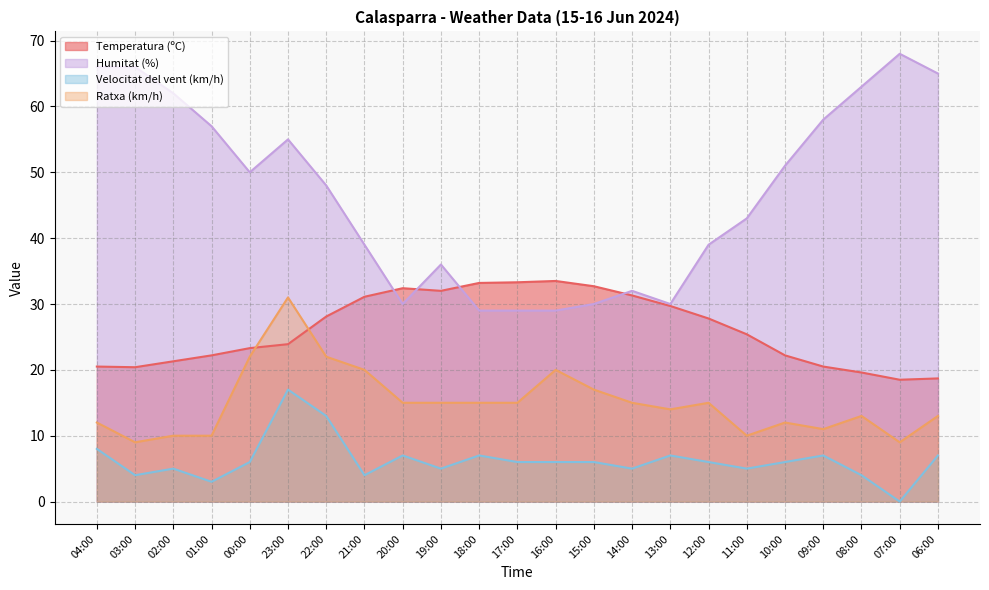

True or false: Velocitat del vent (km/h) and Temperatura (ºC) cross at least once.

False